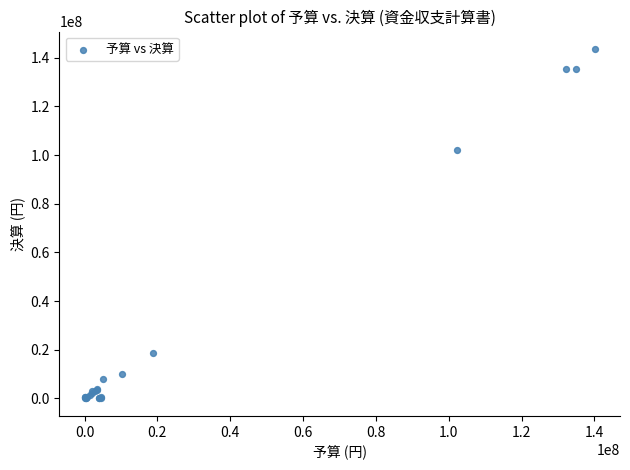

What Y value in the scatter plot is closest to 71785476?

102279517